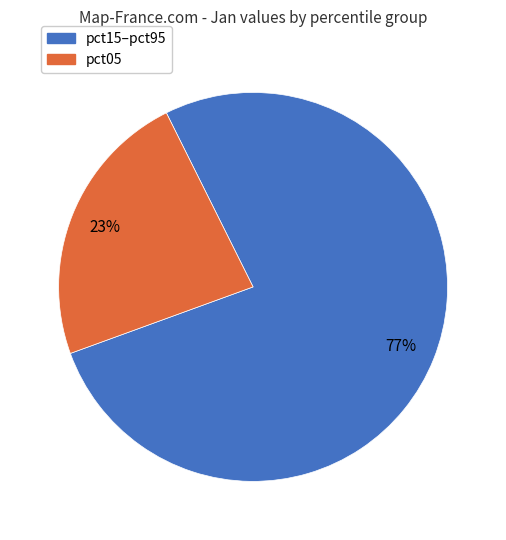

To the nearest percent, what is the average slice percentage?

50%